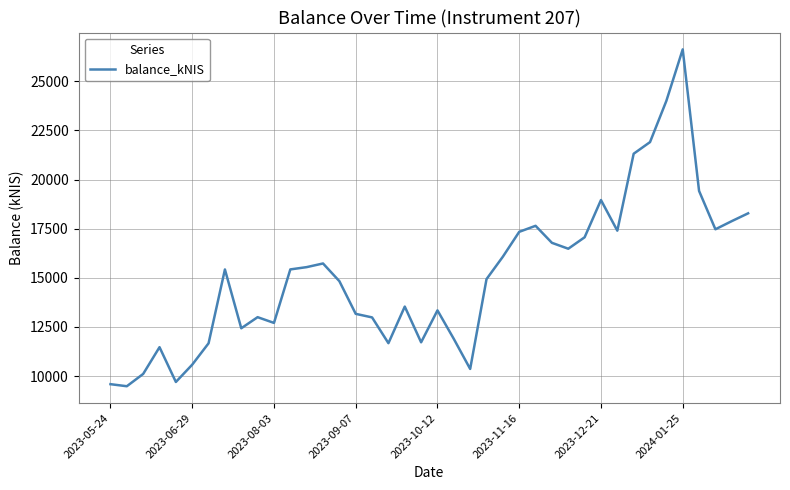

What is the difference between the maximum and minimum values?

17145.6